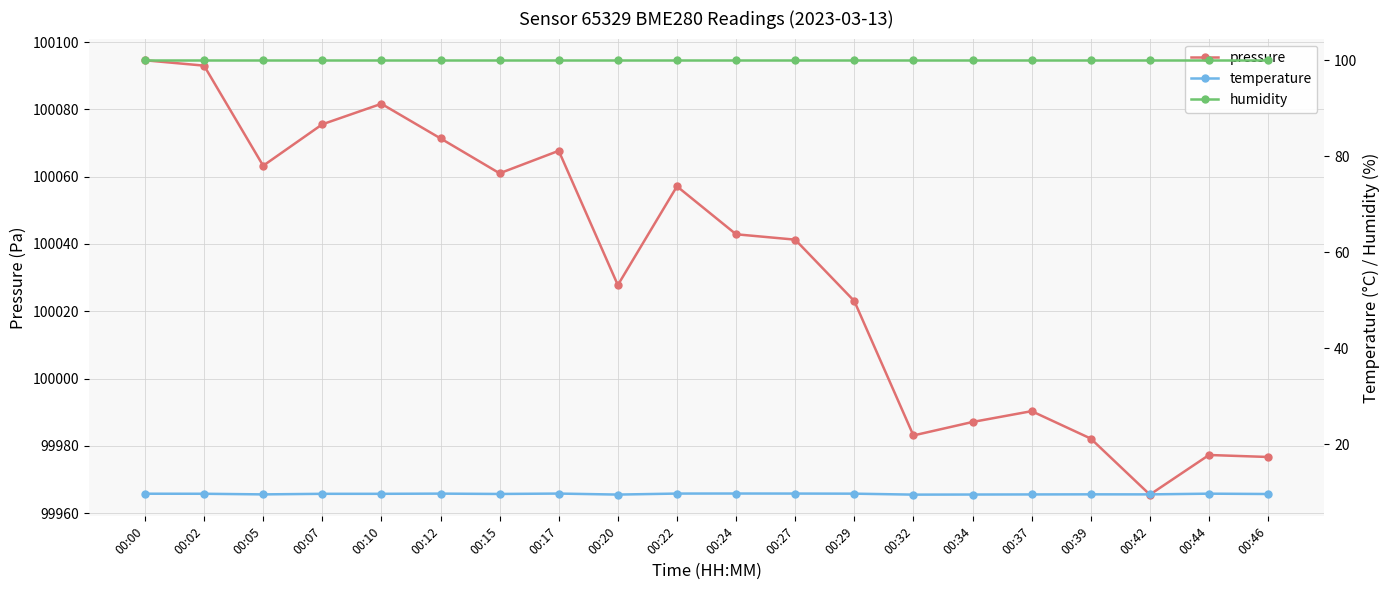

Does the chart have visible grid lines?

Yes